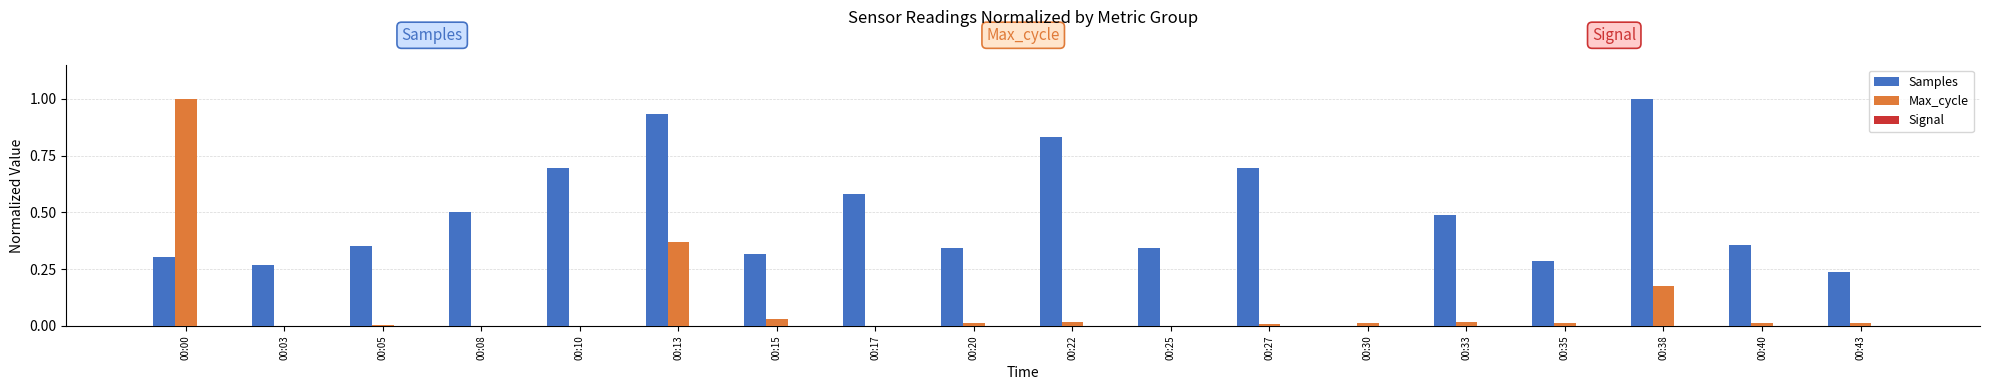

Are the bars horizontal?

No